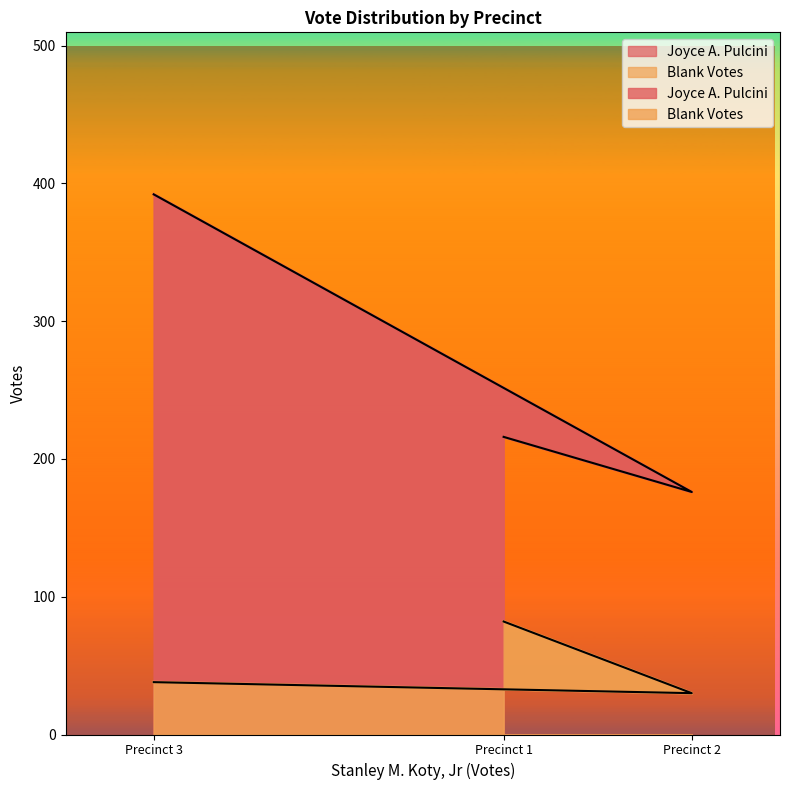

True or false: Blank Votes has a value of 144 at Precinct 1.

False